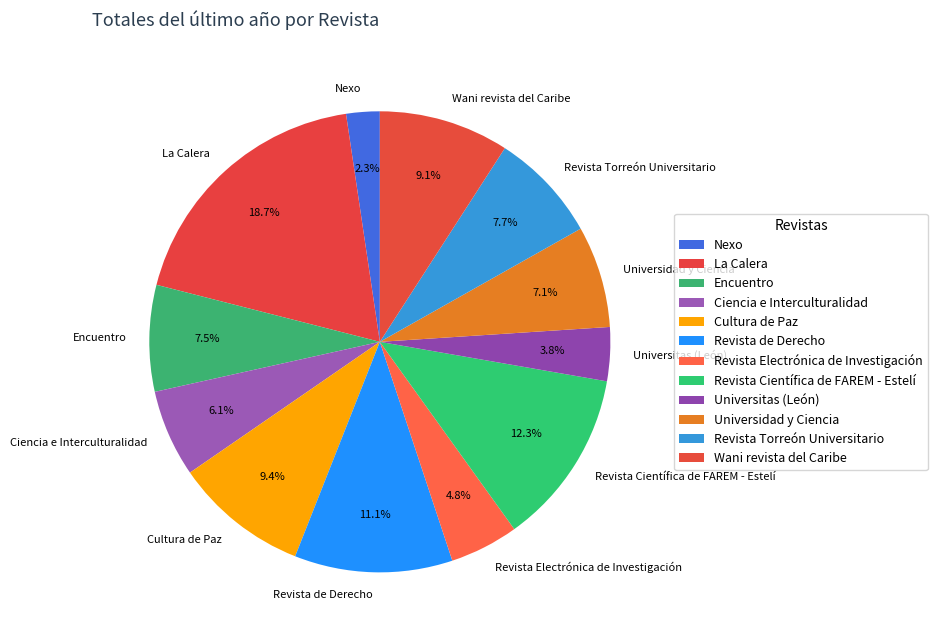

Between Nexo and Wani revista del Caribe, which is larger?

Wani revista del Caribe